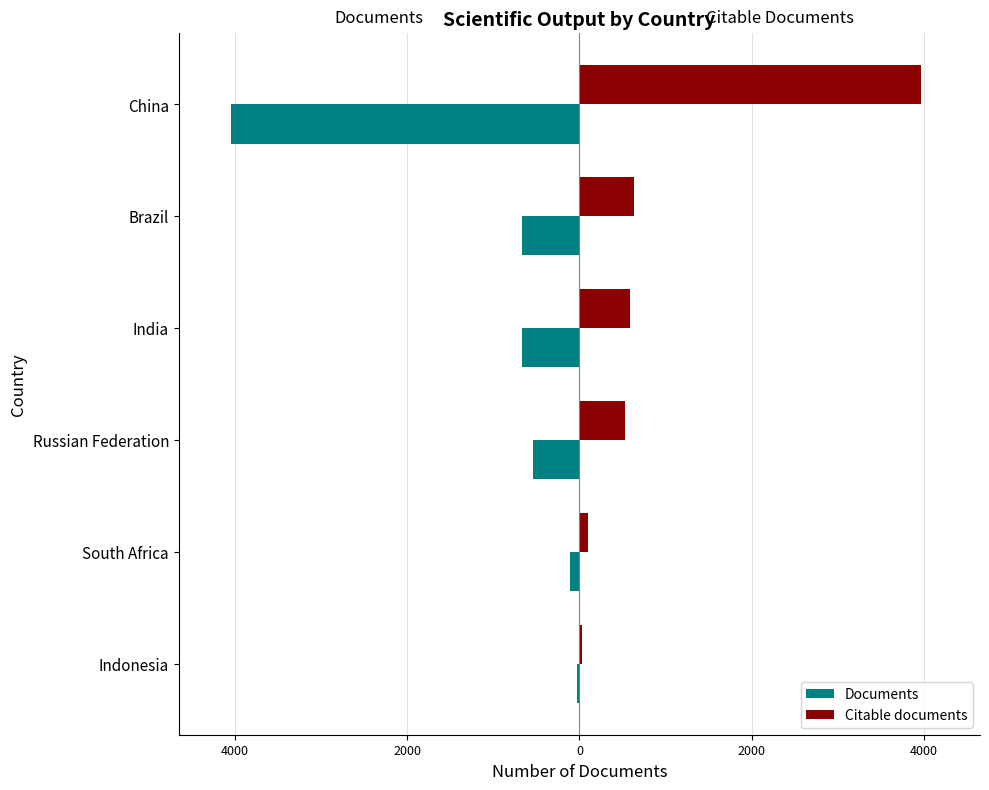

What is the greatest value displayed?

3961